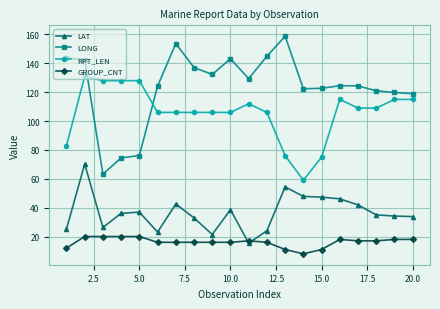

Which series has the largest total across all categories?

LONG